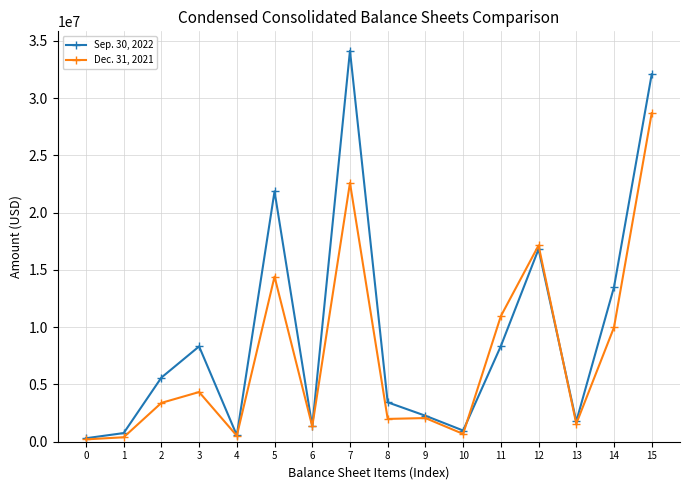

What is the difference between the highest and lowest values at 3?

3984604